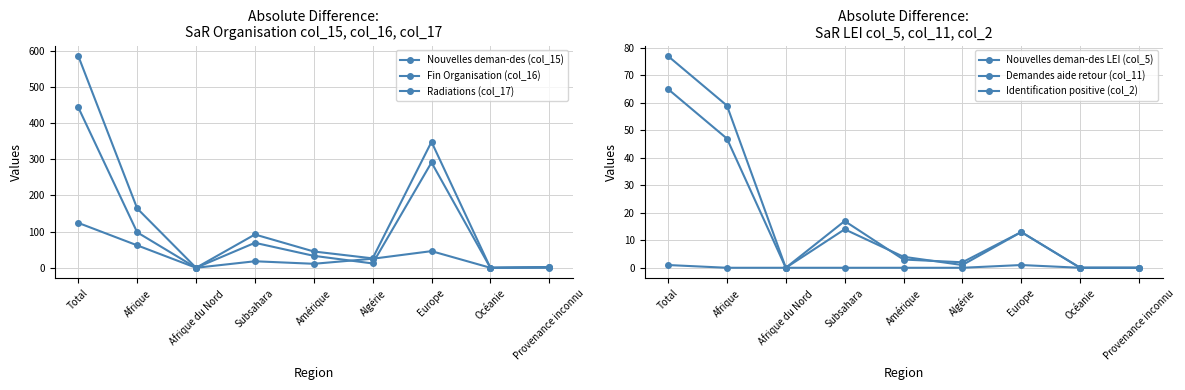

True or false: Demandes aide retour (col_11) and Nouvelles deman-des (col_15) intersect in this chart.

False